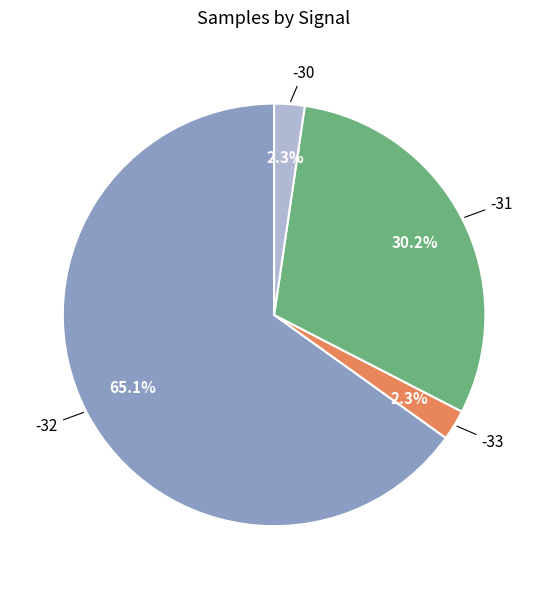

Does any single category account for the majority?

Yes